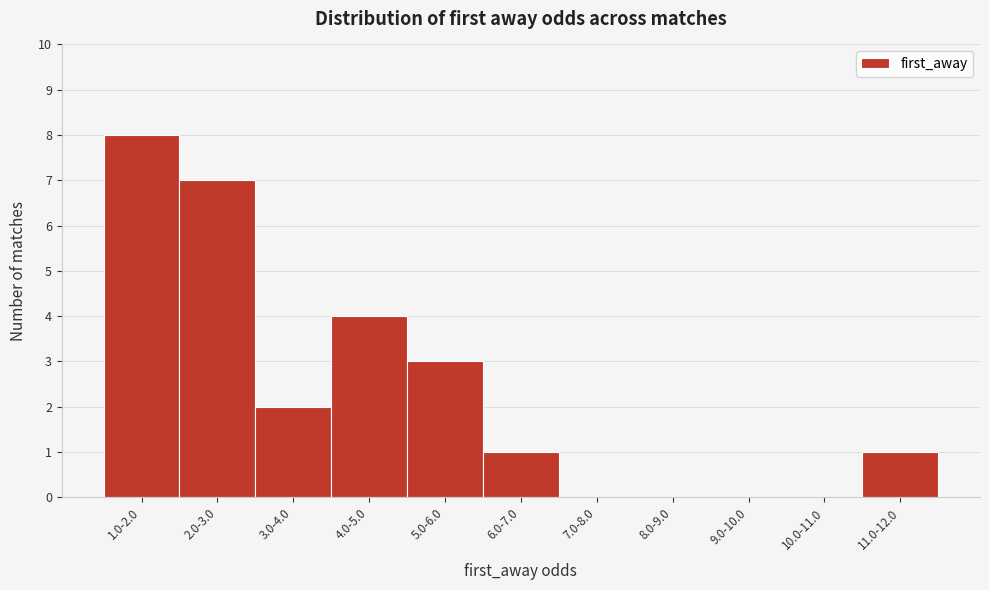

Reading left to right, transcribe all the data shown in this chart.

1.0-2.0=8	2.0-3.0=7	3.0-4.0=2	4.0-5.0=4	5.0-6.0=3	6.0-7.0=1	7.0-8.0=0	8.0-9.0=0	9.0-10.0=0	10.0-11.0=0	11.0-12.0=1